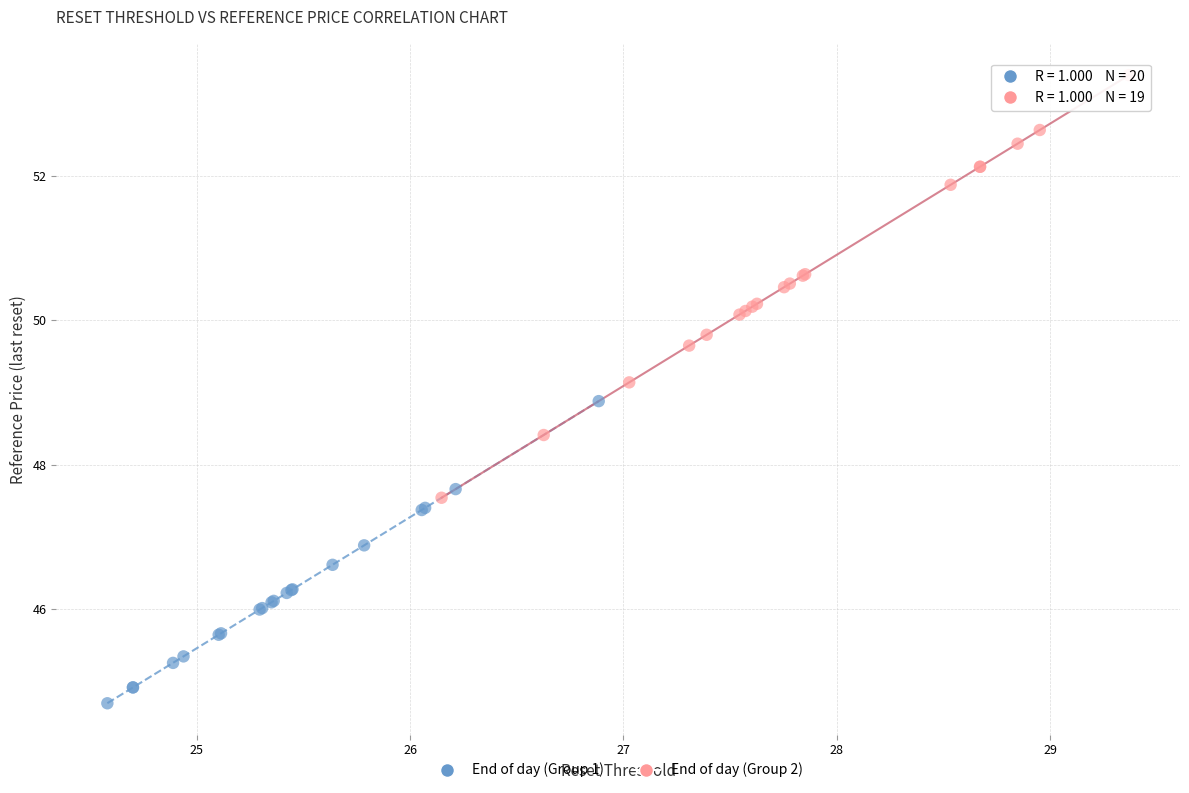

Which series reaches the maximum Y coordinate?

End of day (Group 2)